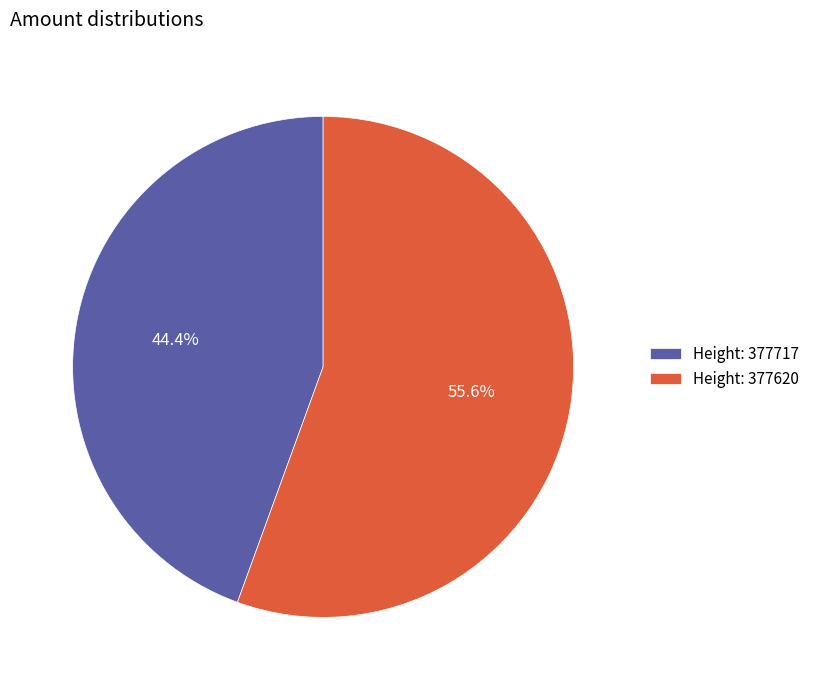

Which slice represents more than half of the pie?

Height: 377620